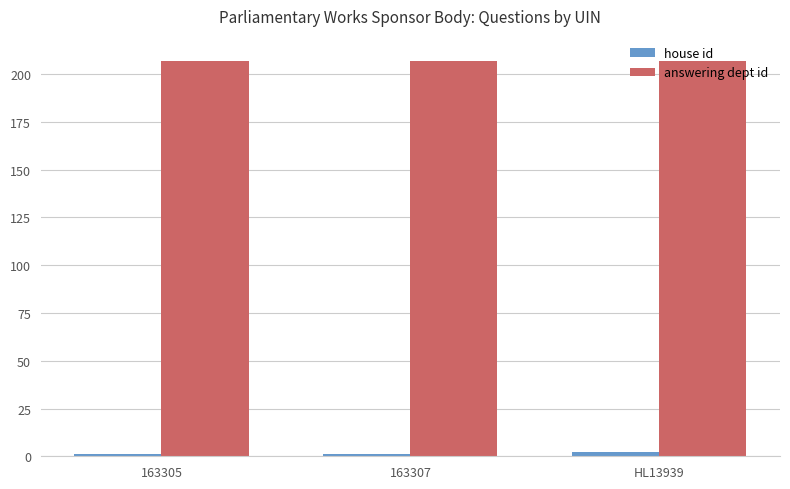

At how many categories does at least one series exceed 150?

3